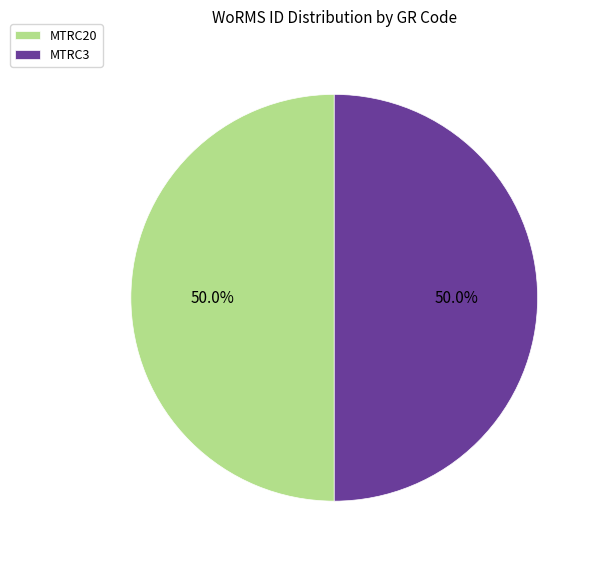

Approximately how many times larger is the value at MTRC20 compared to MTRC3?

1.0